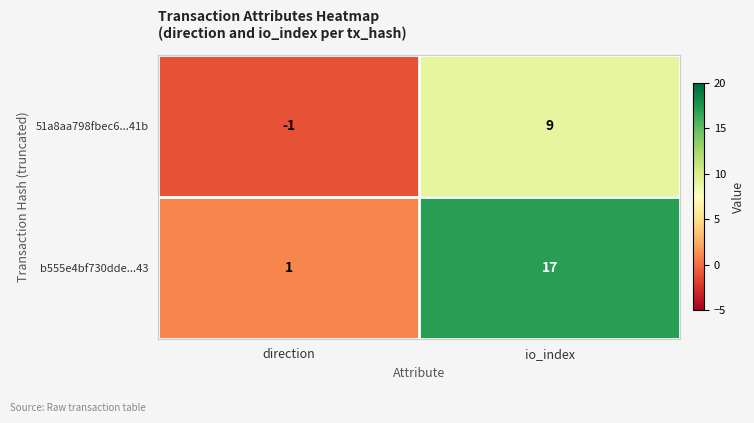

The value of 51a8aa798fbec6...41b at io_index is 9. True or false?

True